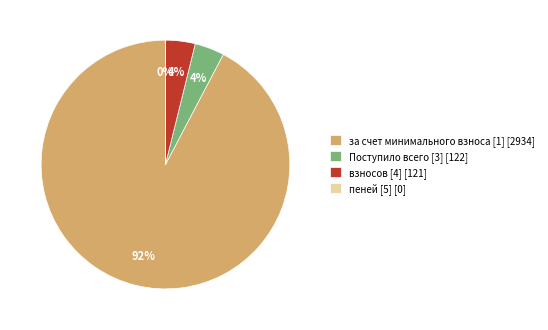

Combined, do Поступило всего [3] [122] and взносов [4] [121] account for over 50%?

No